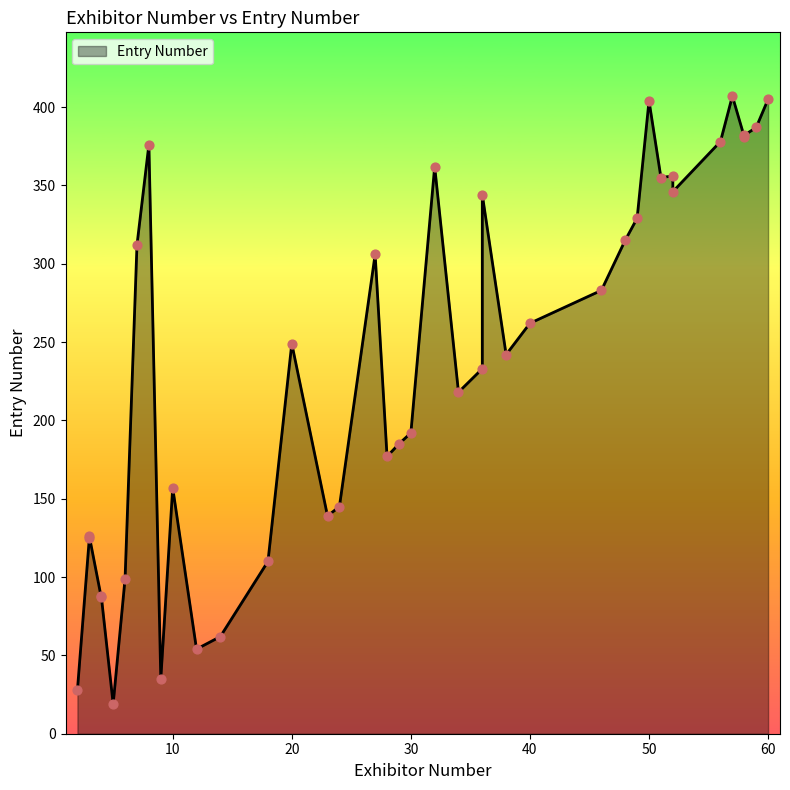

What is the change in value from 49 to 60?

+76